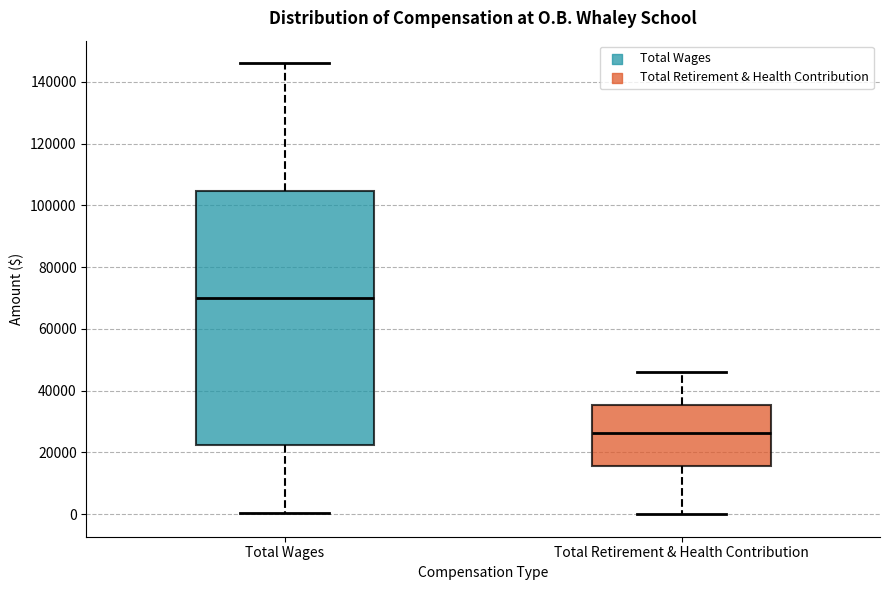

Which box's median line is the highest?

Total Wages